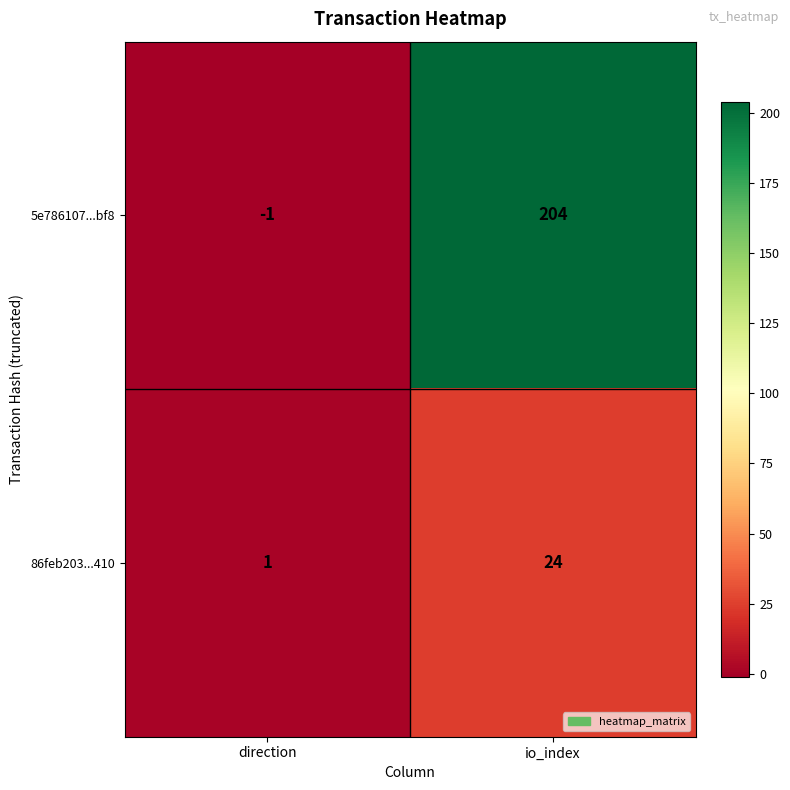

Which series has the largest total across all categories?

5e786107...bf8